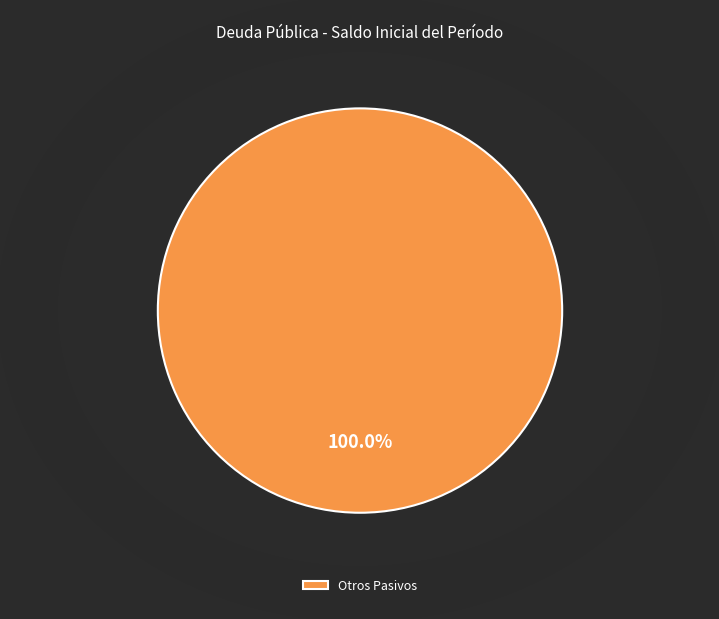

Rank the categories by value from lowest to highest.

Otros Pasivos